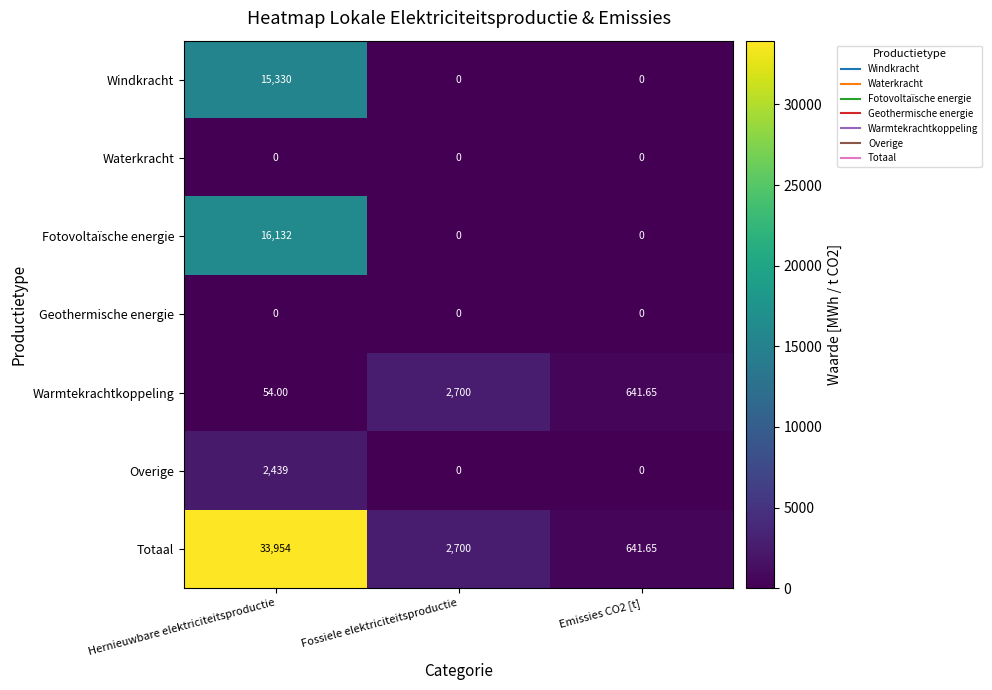

Which category has the highest value across all series?

Hernieuwbare elektriciteitsproductie